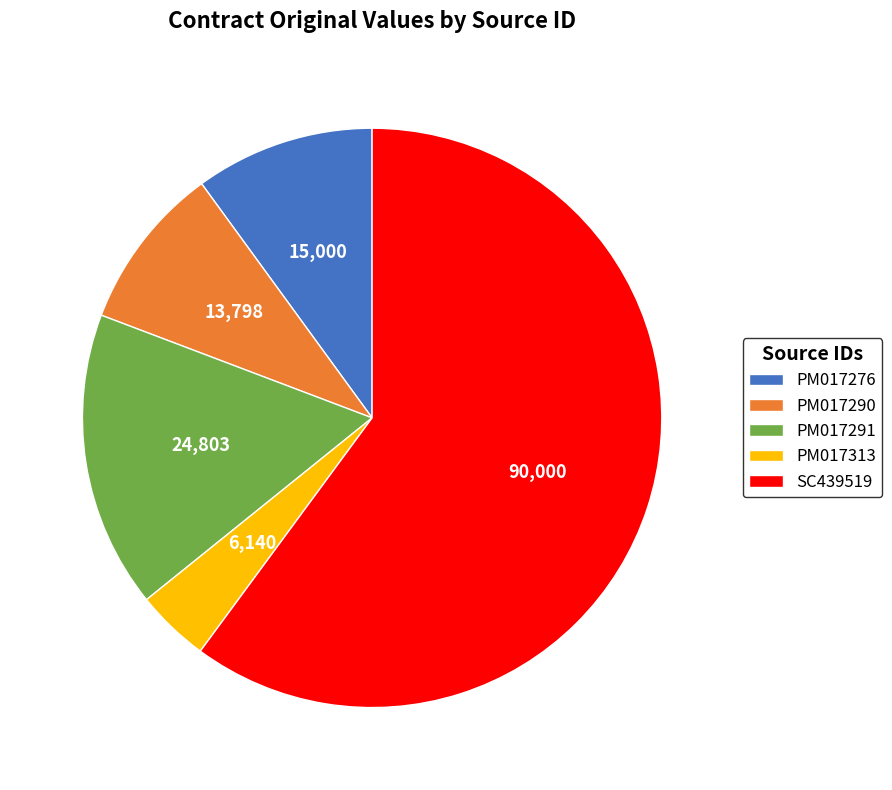

How many slices are in this pie chart?

5